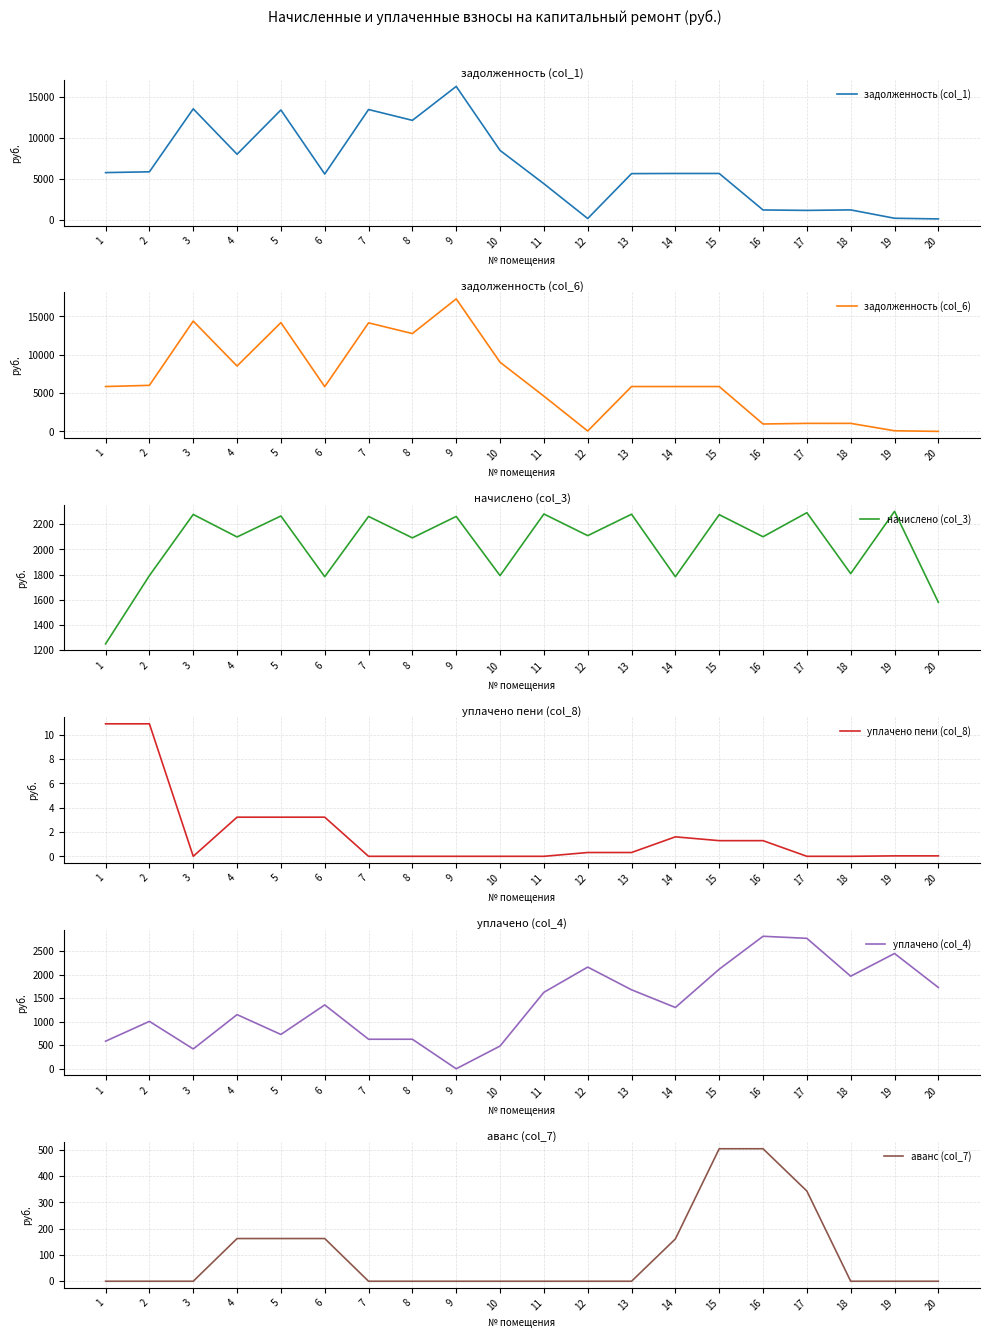

True or false: уплачено пени (col_8) has a value of 0.3 at 16.

False